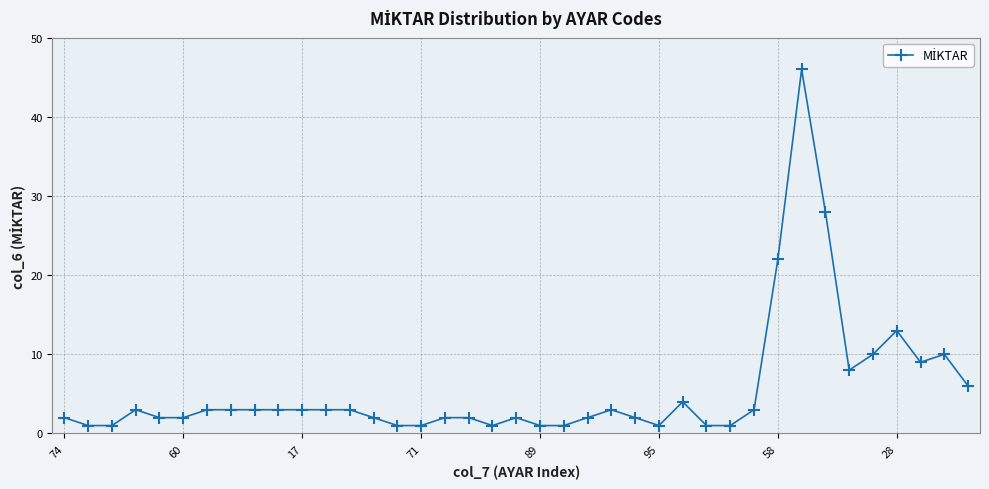

What is the greatest value displayed?

46